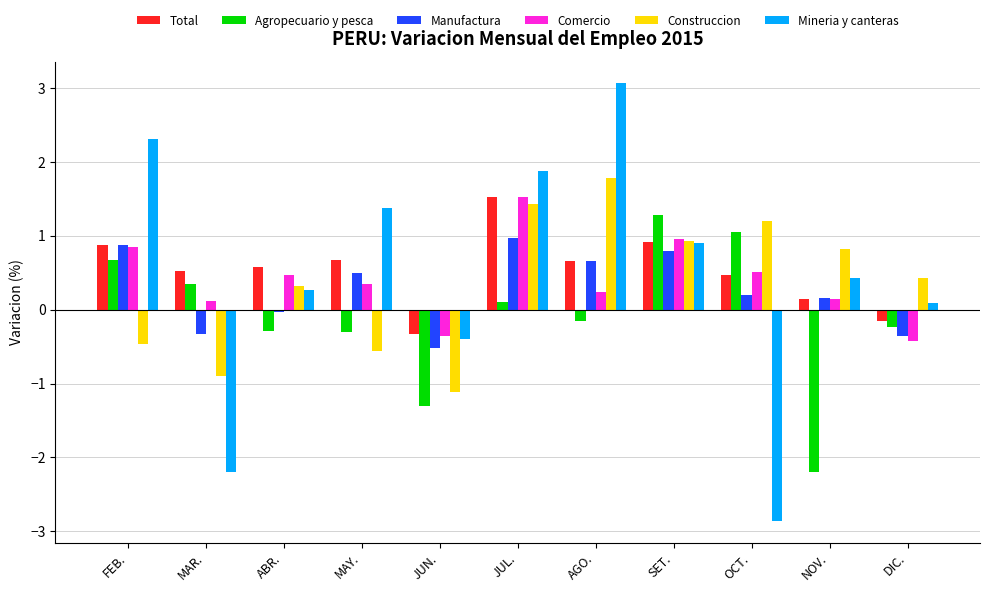

Which series has the largest range (max minus min)?

Mineria y canteras